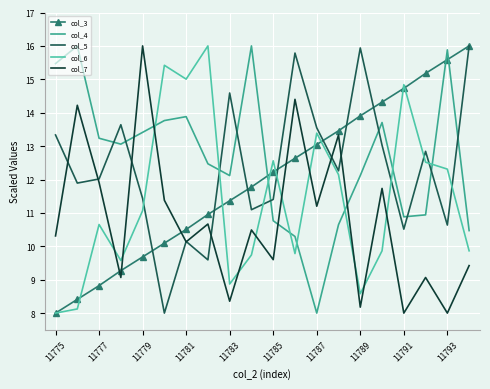

What is the lowest value of the col_3 series?

8.0